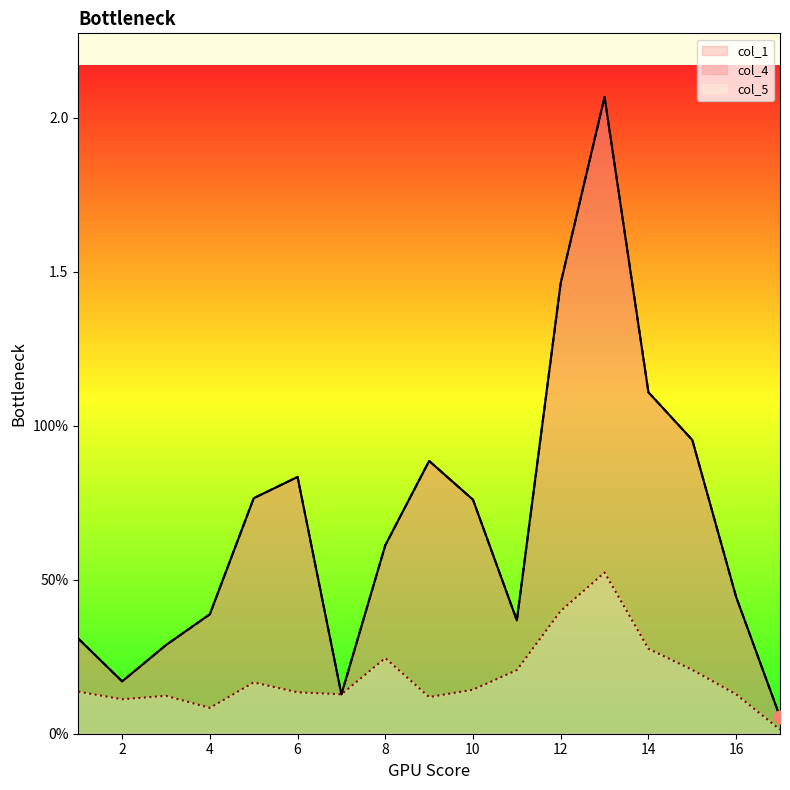

What is the total value across all series at 12?

3.3